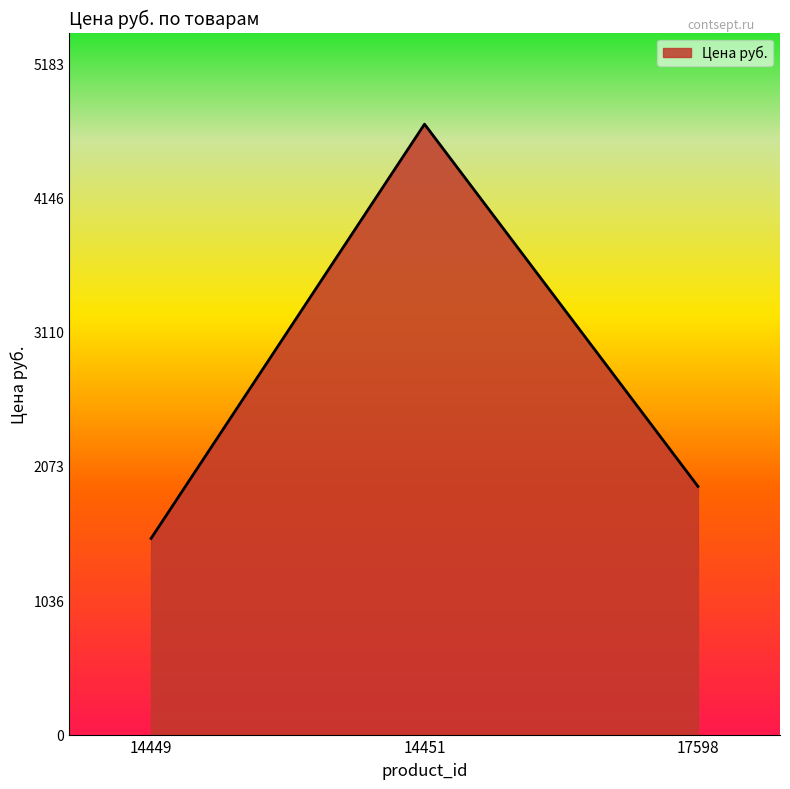

Which category has the highest value across all series?

14451